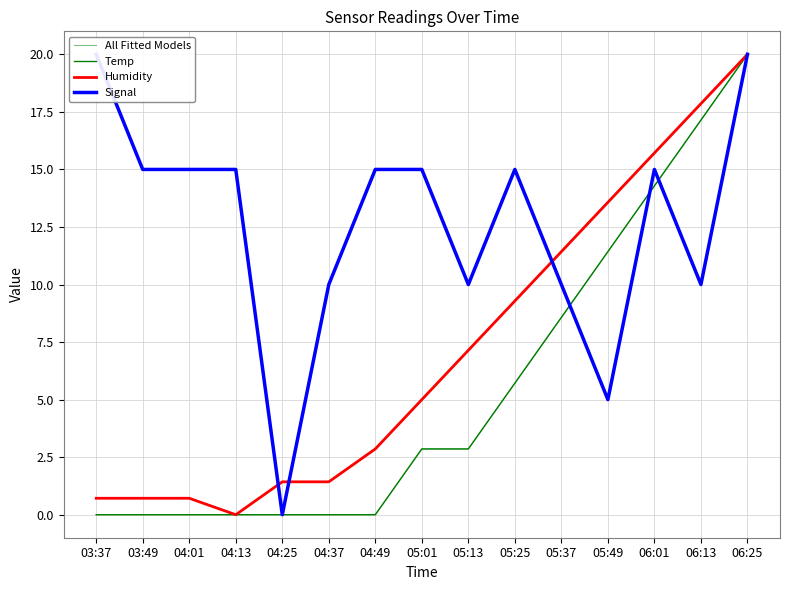

How many interior local peaks does the Signal series have?

2